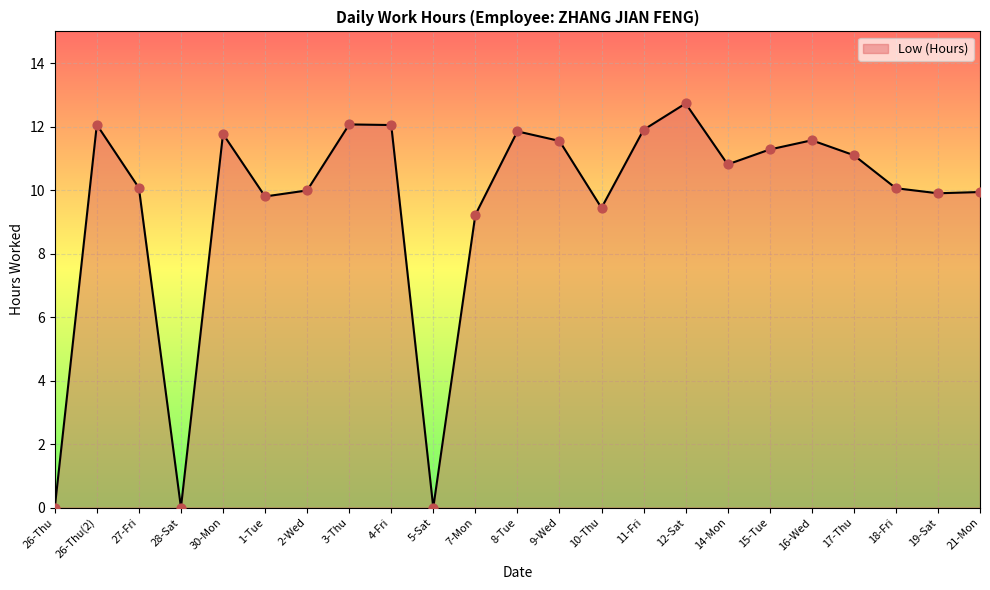

Between 19-Sat and 15-Tue, which is larger?

15-Tue